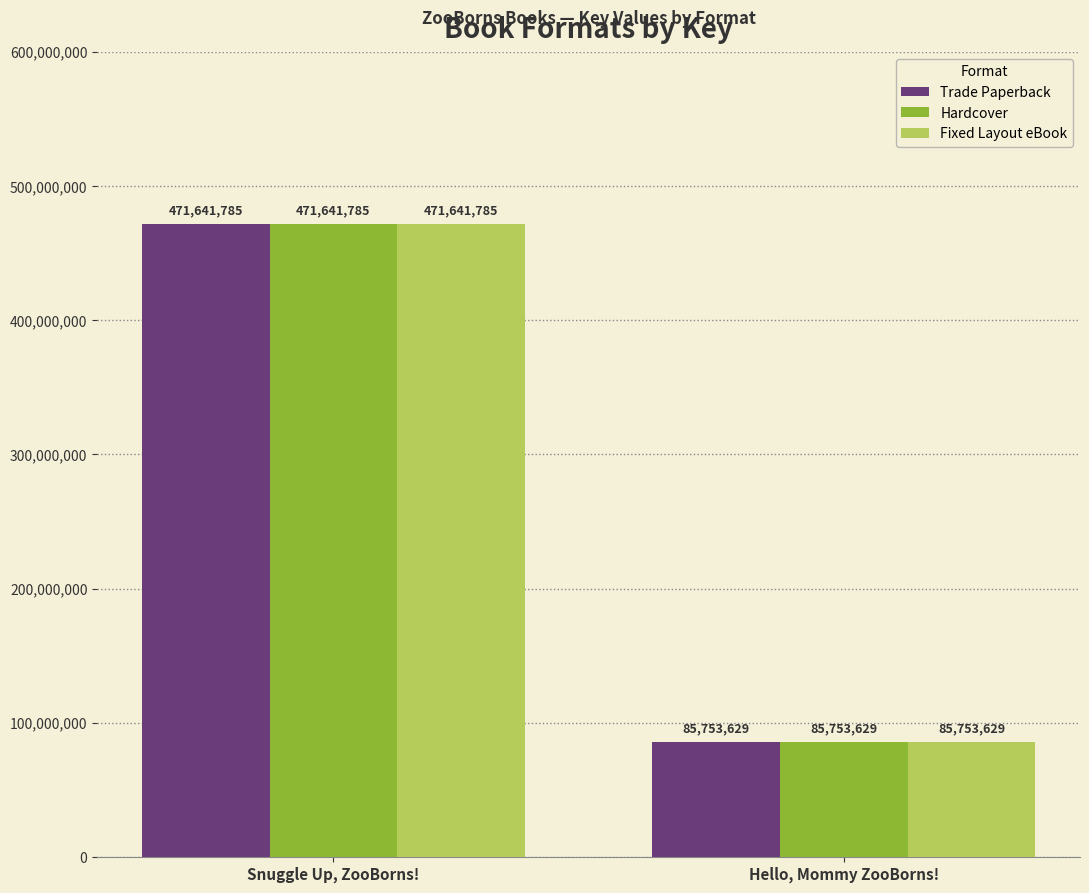

Count the number of data series in this chart.

3